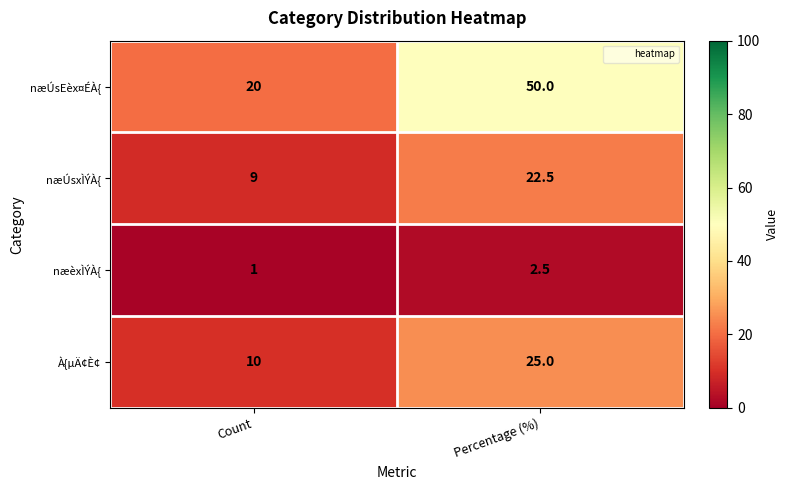

At which label does næÚsxÌÝÀ{ reach its minimum?

Count